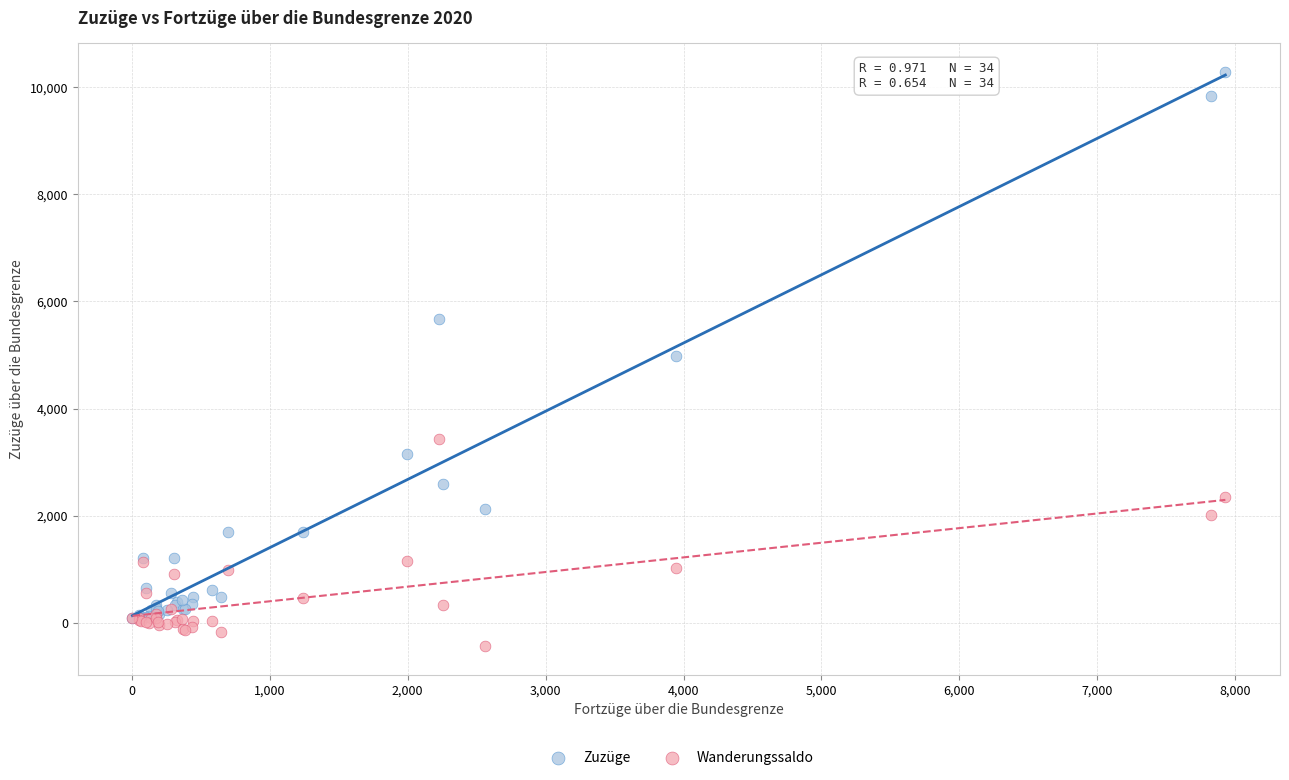

In the Zuzüge series, what Y value is closest to 5189?

4977